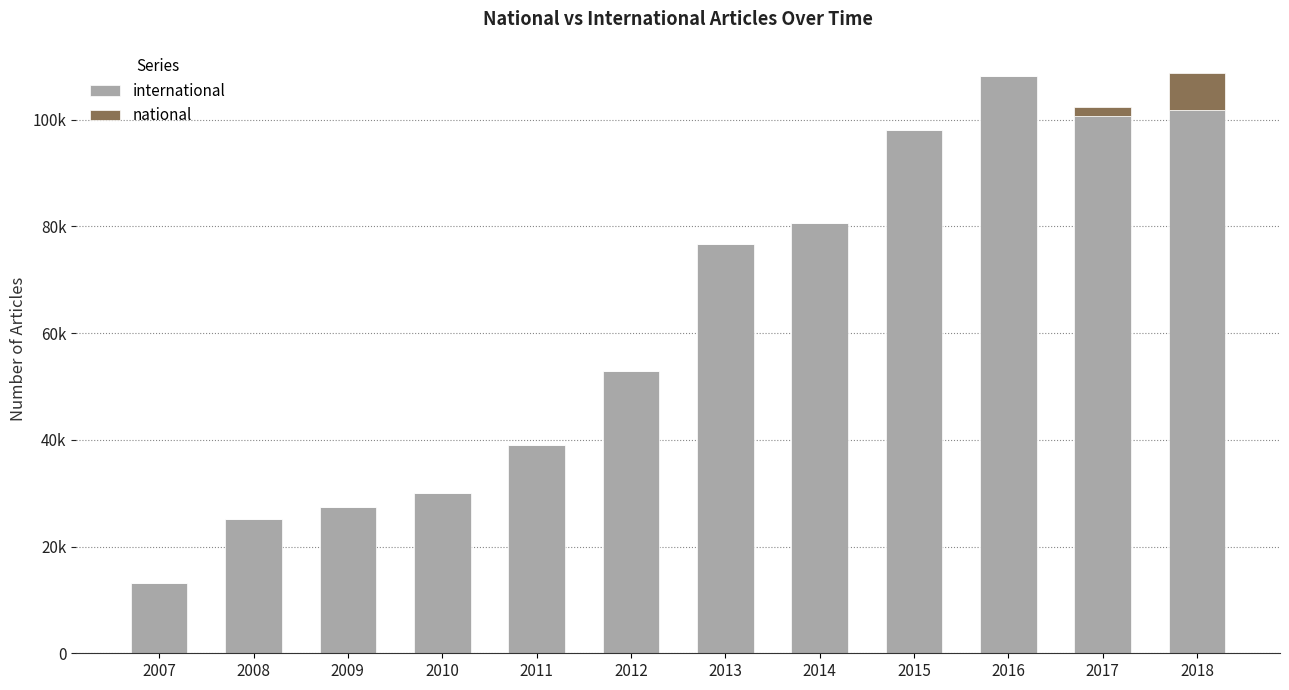

Are the bars horizontal?

No